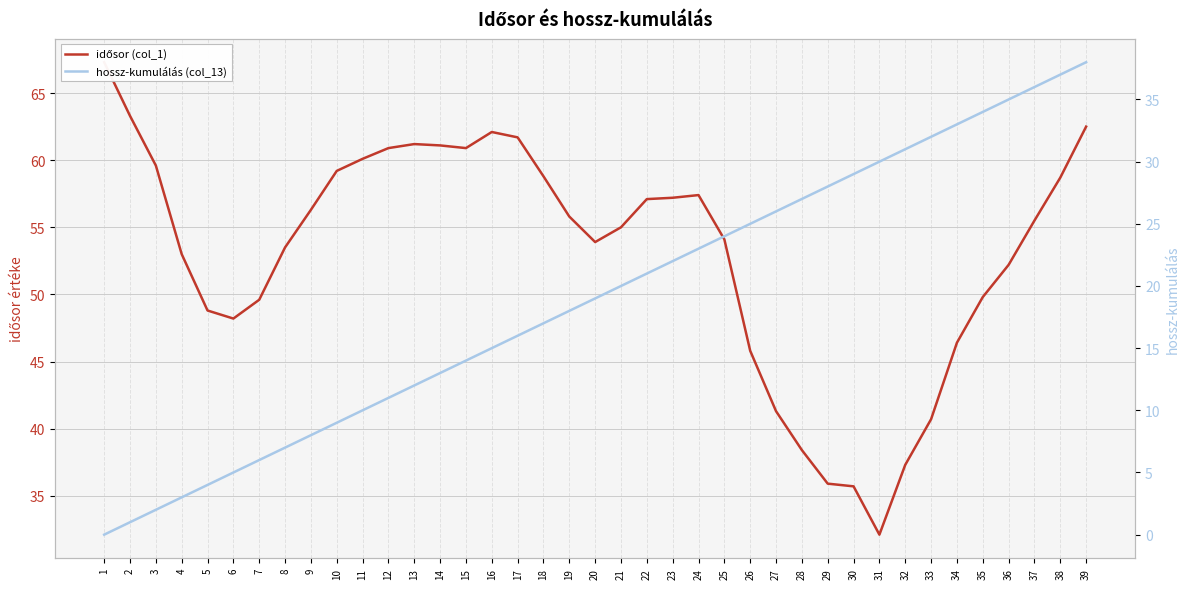

Is the value of idősor (col_1) at 3 greater than the value of hossz-kumulálás (col_13) at 37?

Yes